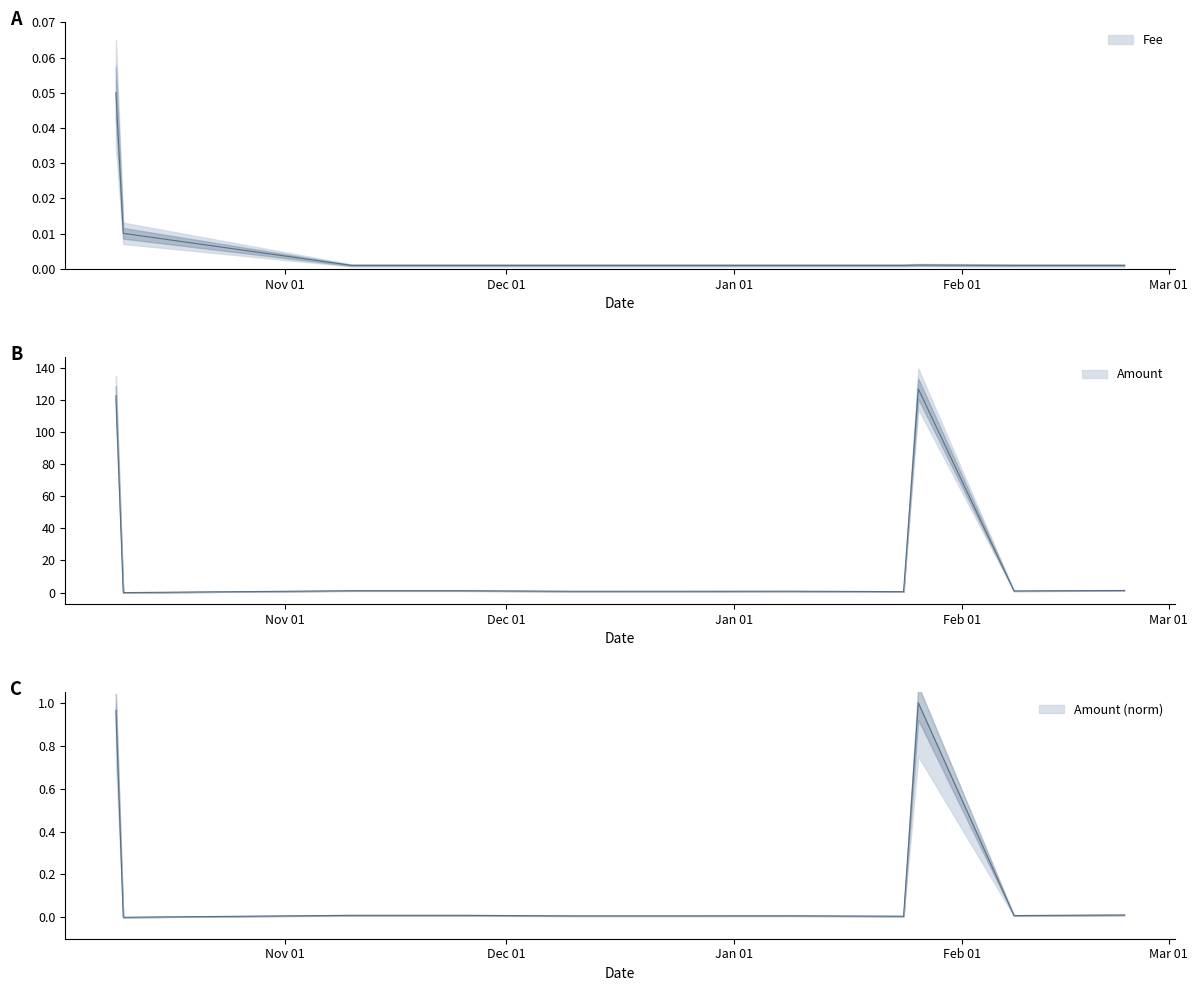

Between 2021-12-25 and 2022-02-08, which is larger?

2022-02-08